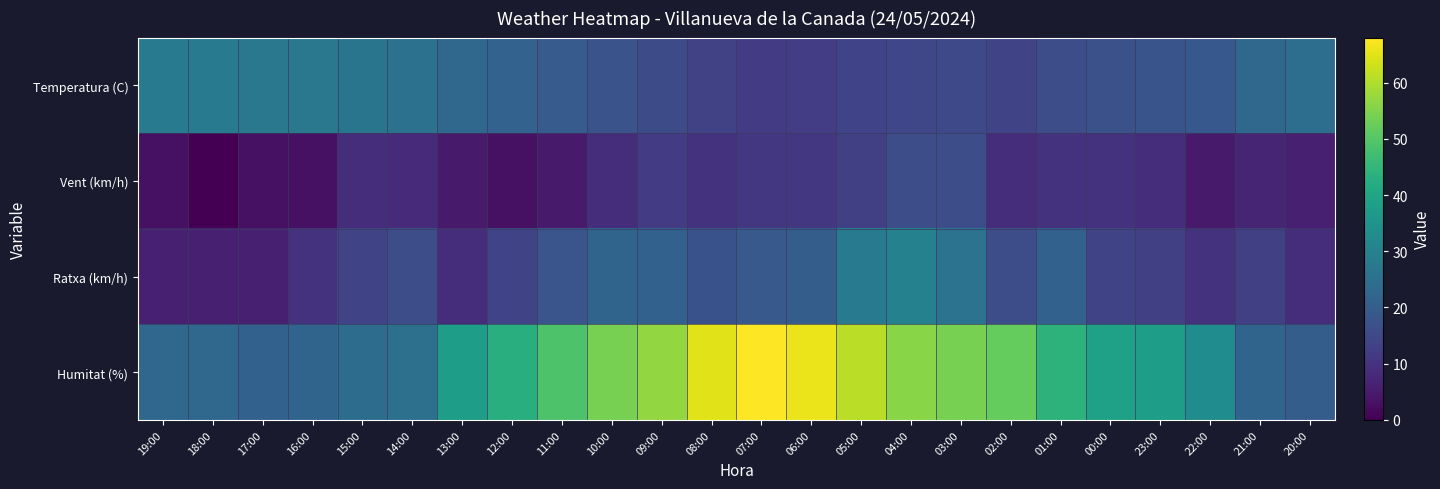

What is the difference between the highest and lowest values at 07:00?

57.0